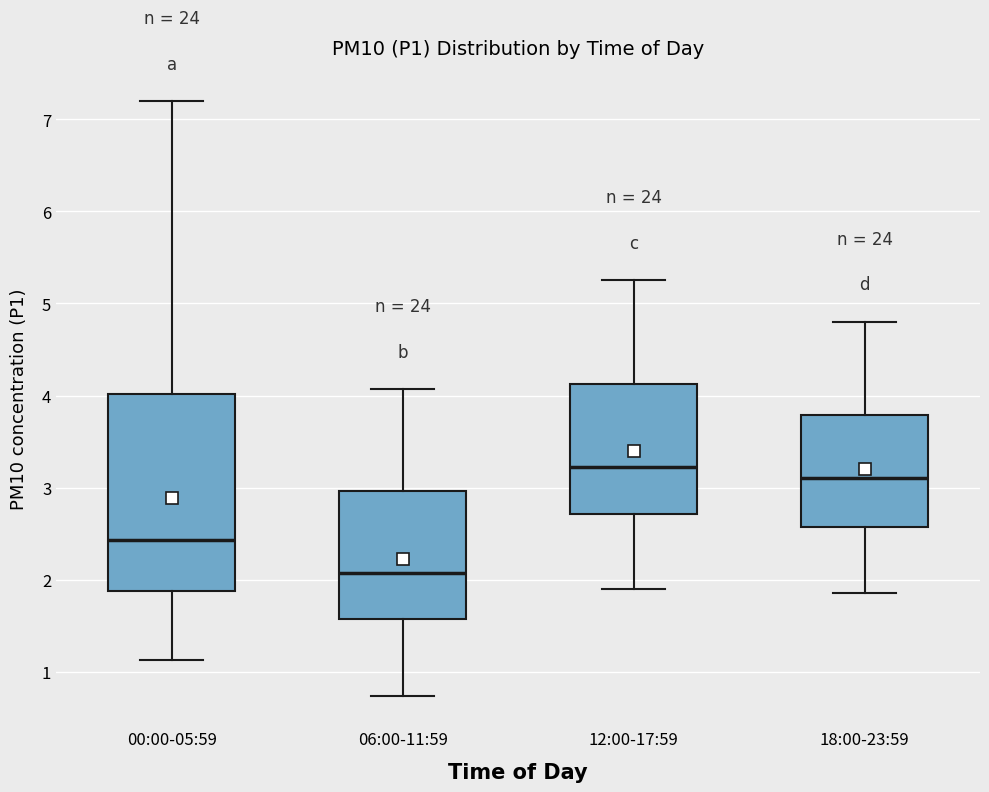

Reading left to right, read every box against the y-axis: the position of its median line, the range the box covers, and the ends of its whiskers. The values are not printed on the chart, so give them approximately, as read against the axis.

00:00-05:59: median 2.4, box 1.9 to 4.0, whiskers 1.1 to 7.2
06:00-11:59: median 2.1, box 1.6 to 3.0, whiskers 0.7 to 4.1
12:00-17:59: median 3.2, box 2.7 to 4.1, whiskers 1.9 to 5.3
18:00-23:59: median 3.1, box 2.6 to 3.8, whiskers 1.9 to 4.8